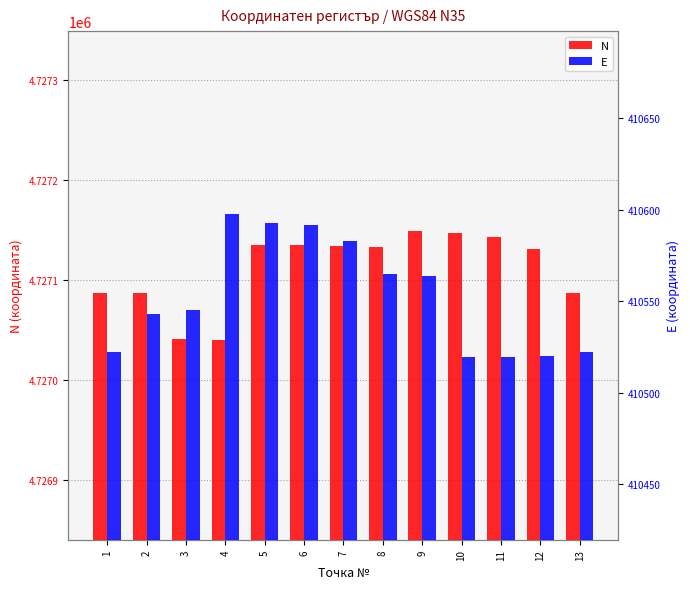

How many values in the N series exceed 4727133?

7